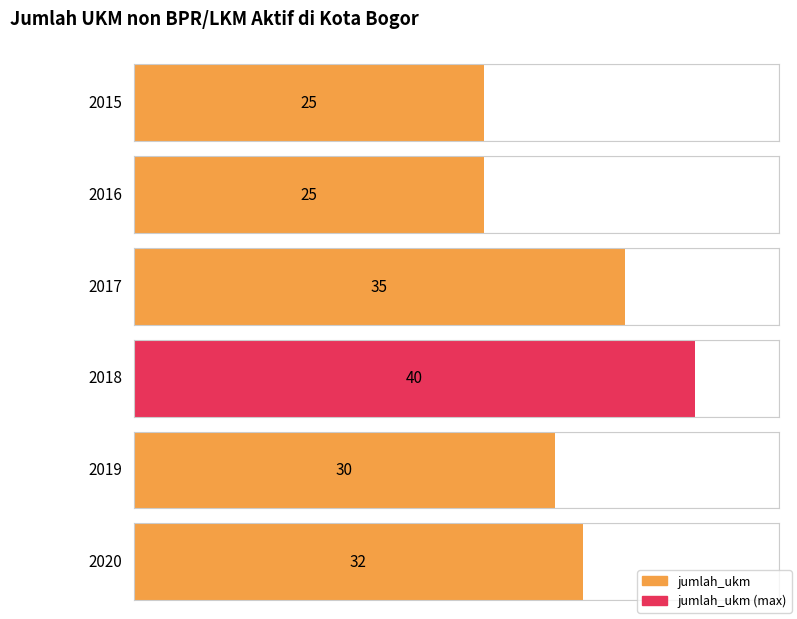

Where does the data first go above 32?

2017